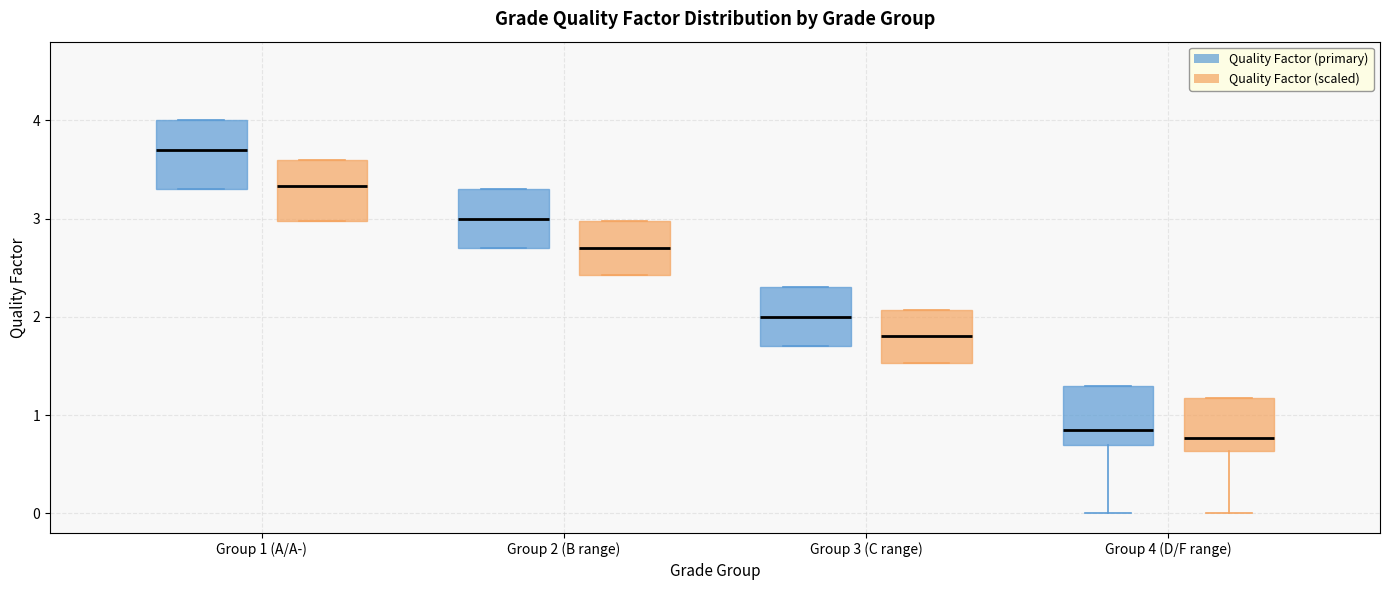

Reading left to right, read every box against the y-axis: the position of its median line, the range the box covers, and the ends of its whiskers. The values are not printed on the chart, so give them approximately, as read against the axis.

Group 1 (A/A-) (Quality Factor (primary)): median 3.7, box 3.3 to 4.0, whiskers 3.3 to 4.0
Group 1 (A/A-) (Quality Factor (scaled)): median 3.3, box 3.0 to 3.6, whiskers 3.0 to 3.6
Group 2 (B range) (Quality Factor (primary)): median 3.0, box 2.7 to 3.3, whiskers 2.7 to 3.3
Group 2 (B range) (Quality Factor (scaled)): median 2.7, box 2.4 to 3.0, whiskers 2.4 to 3.0
Group 3 (C range) (Quality Factor (primary)): median 2.0, box 1.7 to 2.3, whiskers 1.7 to 2.3
Group 3 (C range) (Quality Factor (scaled)): median 1.8, box 1.5 to 2.1, whiskers 1.5 to 2.1
Group 4 (D/F range) (Quality Factor (primary)): median 0.9, box 0.7 to 1.3, whiskers 0.0 to 1.3
Group 4 (D/F range) (Quality Factor (scaled)): median 0.8, box 0.6 to 1.2, whiskers 0.0 to 1.2